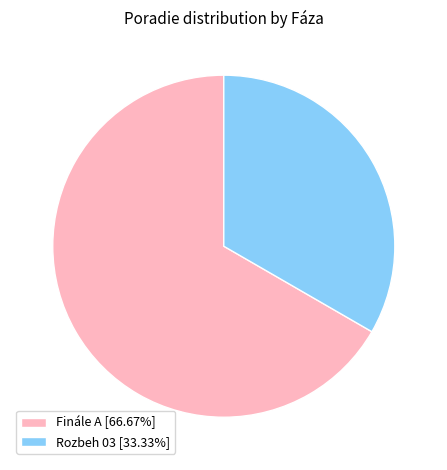

Is the sum of Rozbeh 03 [33.33%] and Finále A [66.67%] greater than half?

Yes